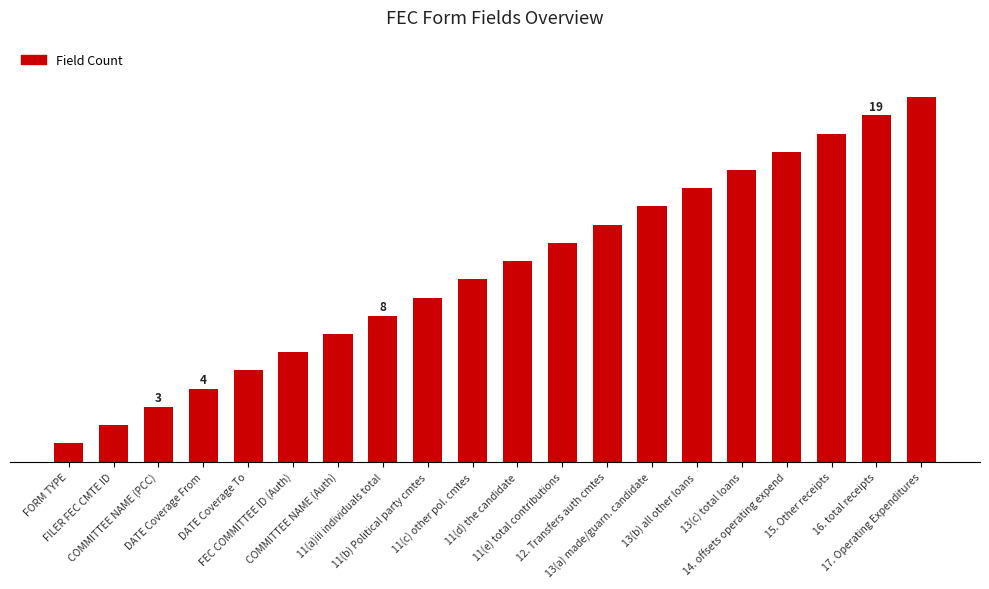

Does the chart contain any negative values?

No